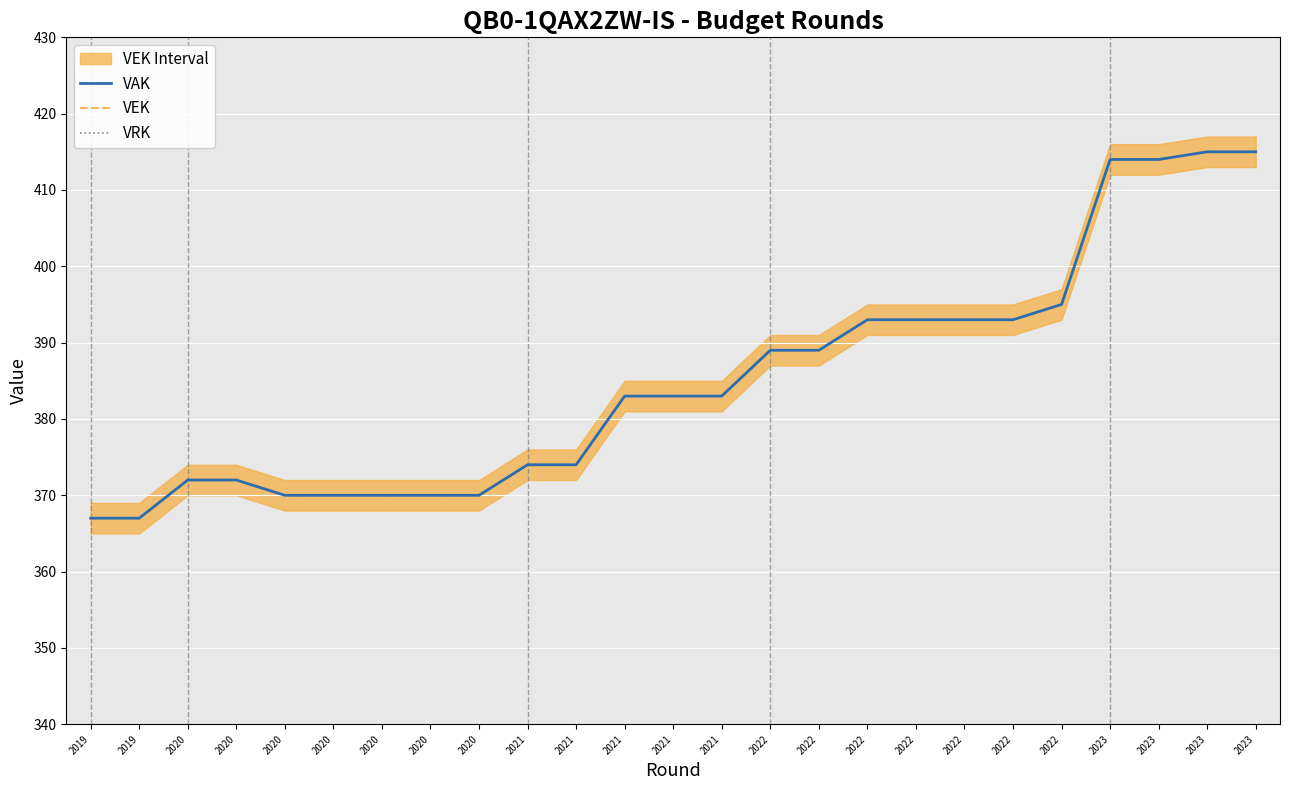

Which category has the lowest value in the VAK series?

2019